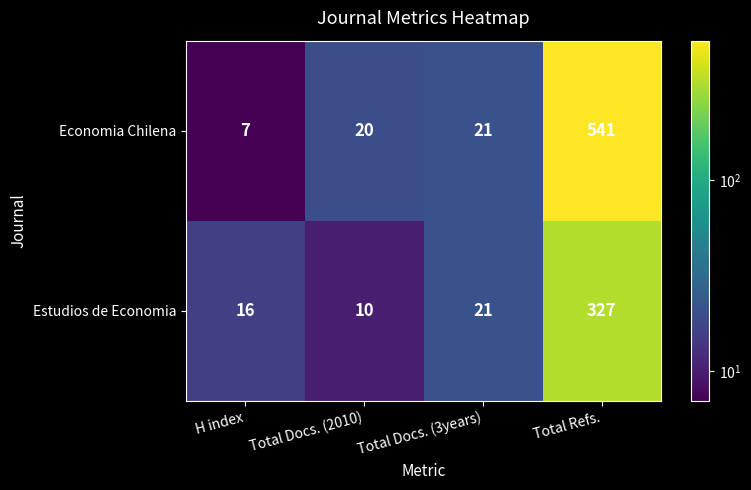

What is the maximum value shown in the chart?

541